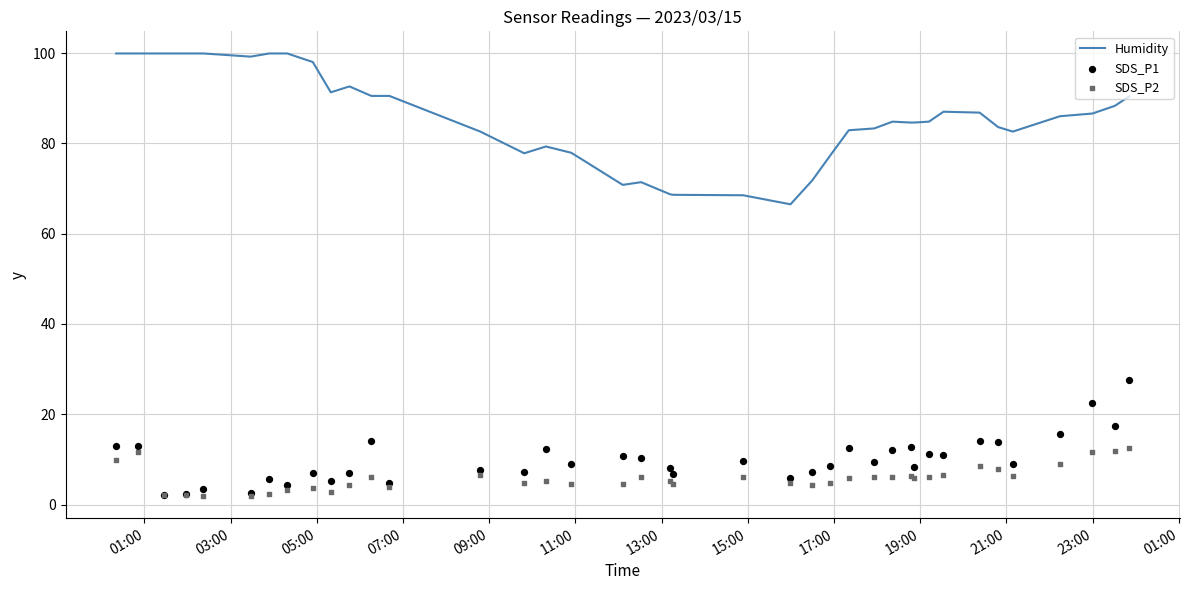

At how many categories does at least one series exceed 72?

32